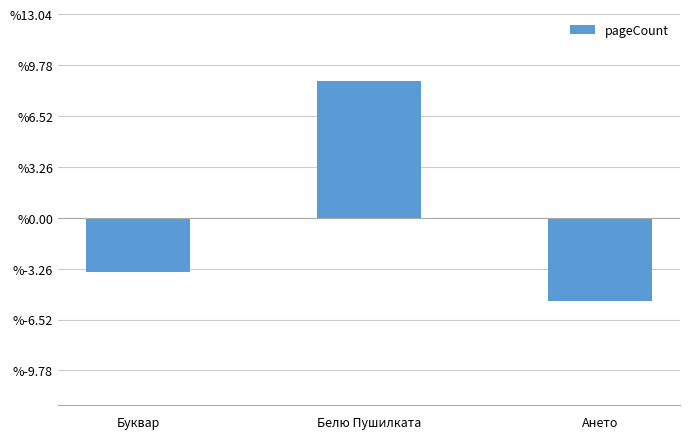

Where does the data first go above -53?

Белю Пушилката